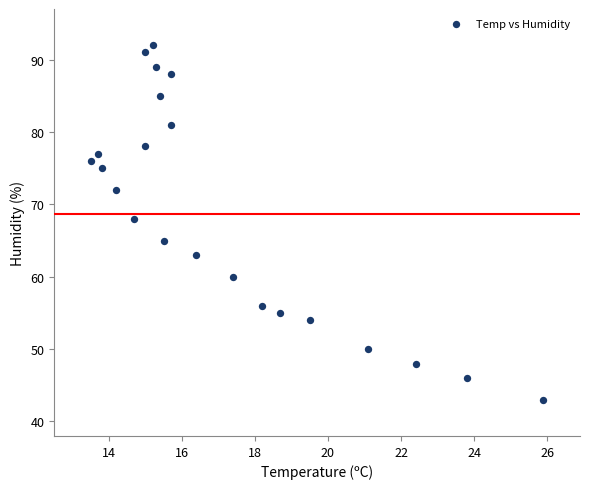

What Y value in the scatter plot is closest to 67?

68